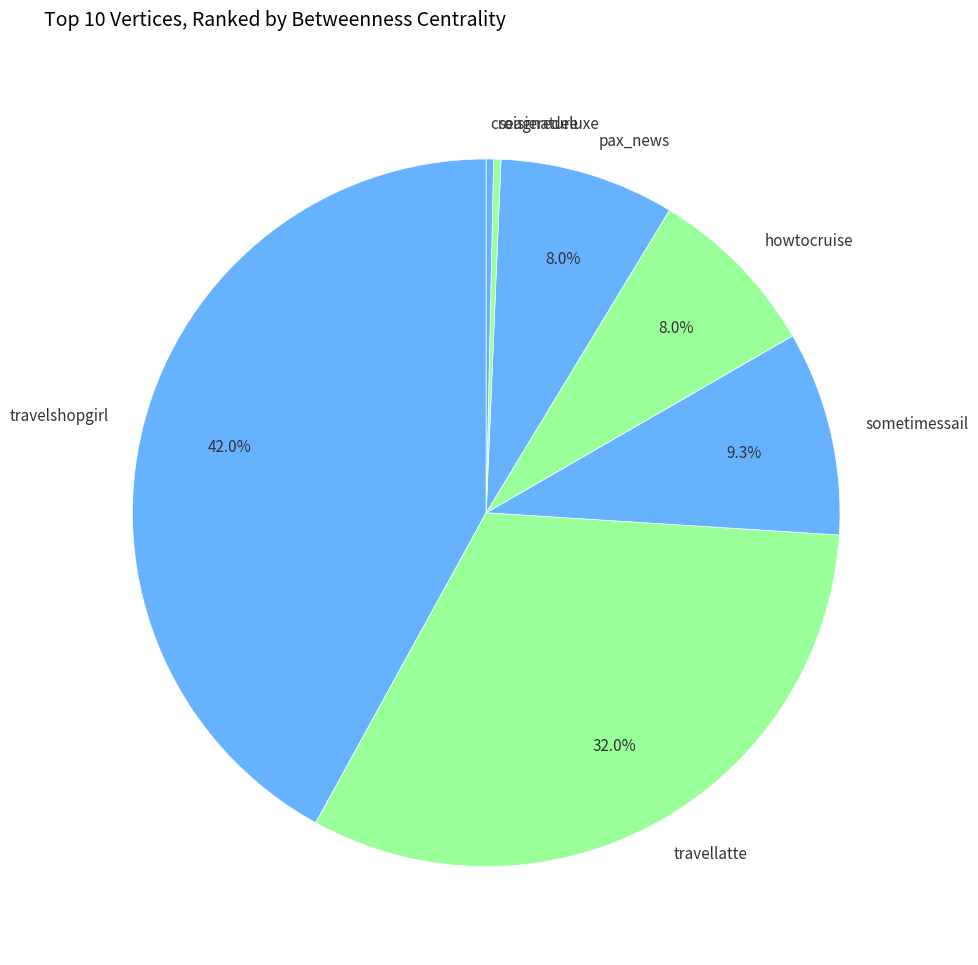

Does any single category account for the majority?

No